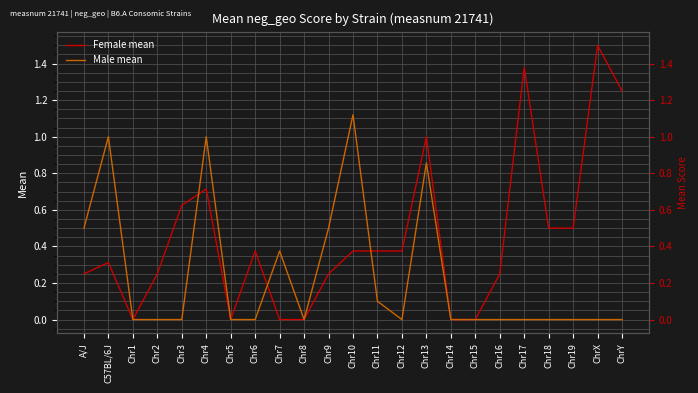

The value of Female mean at A/J is 0.2. True or false?

True